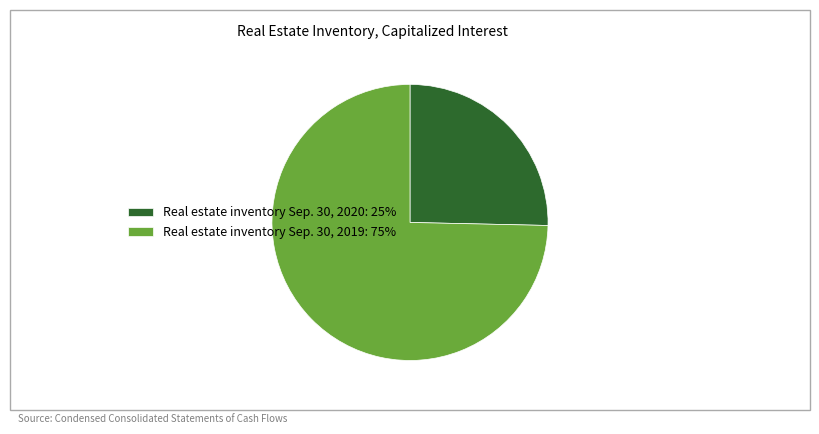

Which has a higher value, Real estate inventory Sep. 30, 2020: 25% or Real estate inventory Sep. 30, 2019: 75%?

Real estate inventory Sep. 30, 2019: 75%